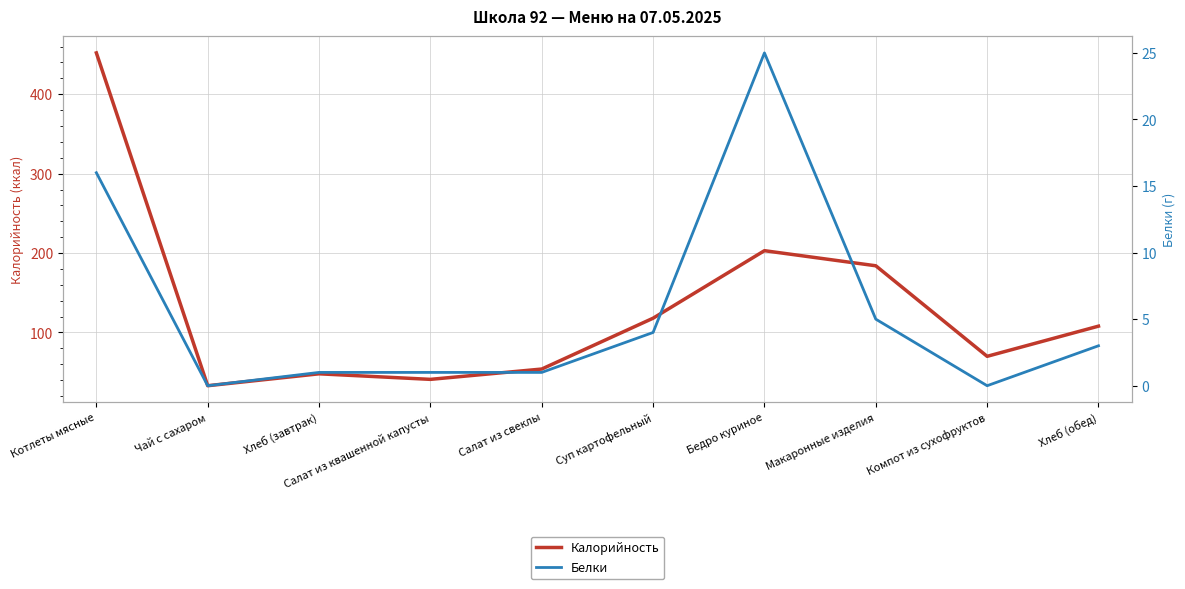

True or false: Калорийность has more than 1 interior local peaks.

True